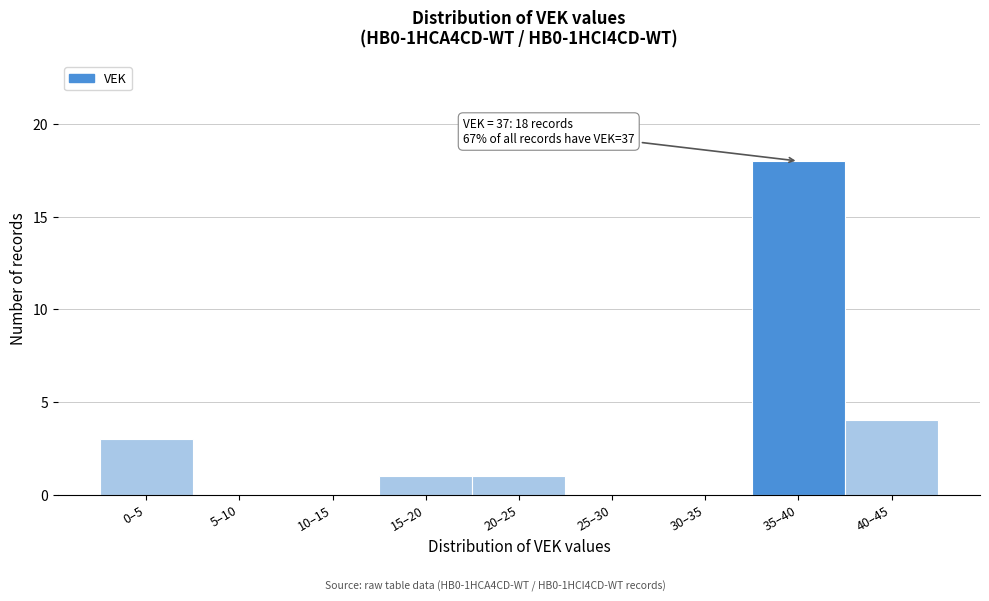

Reading left to right, list all the values displayed in this chart.

0–5=3	5–10=0	10–15=0	15–20=1	20–25=1	25–30=0	30–35=0	35–40=18	40–45=4